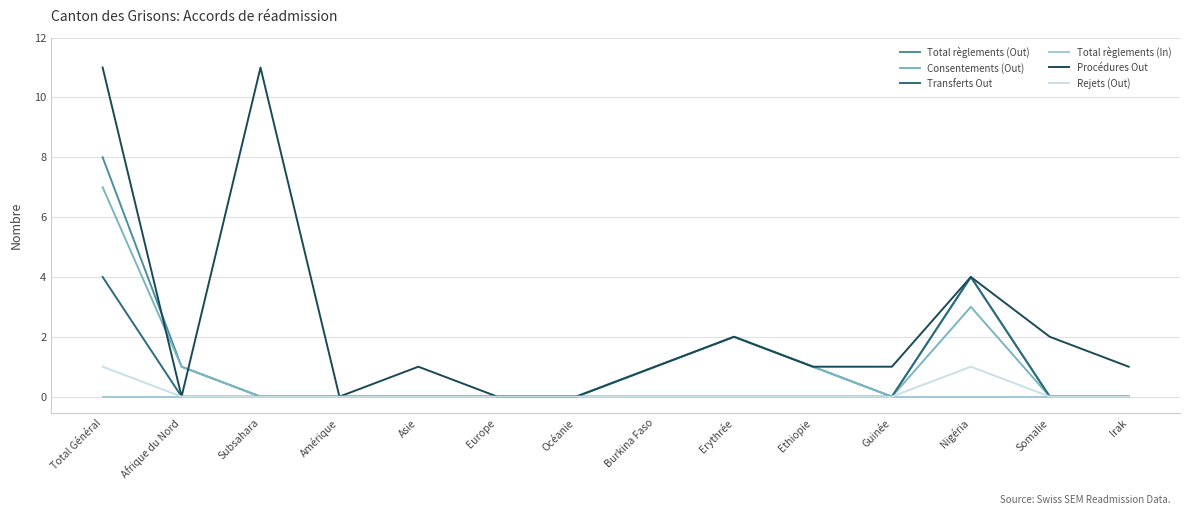

What position from the right is Subsahara?

12